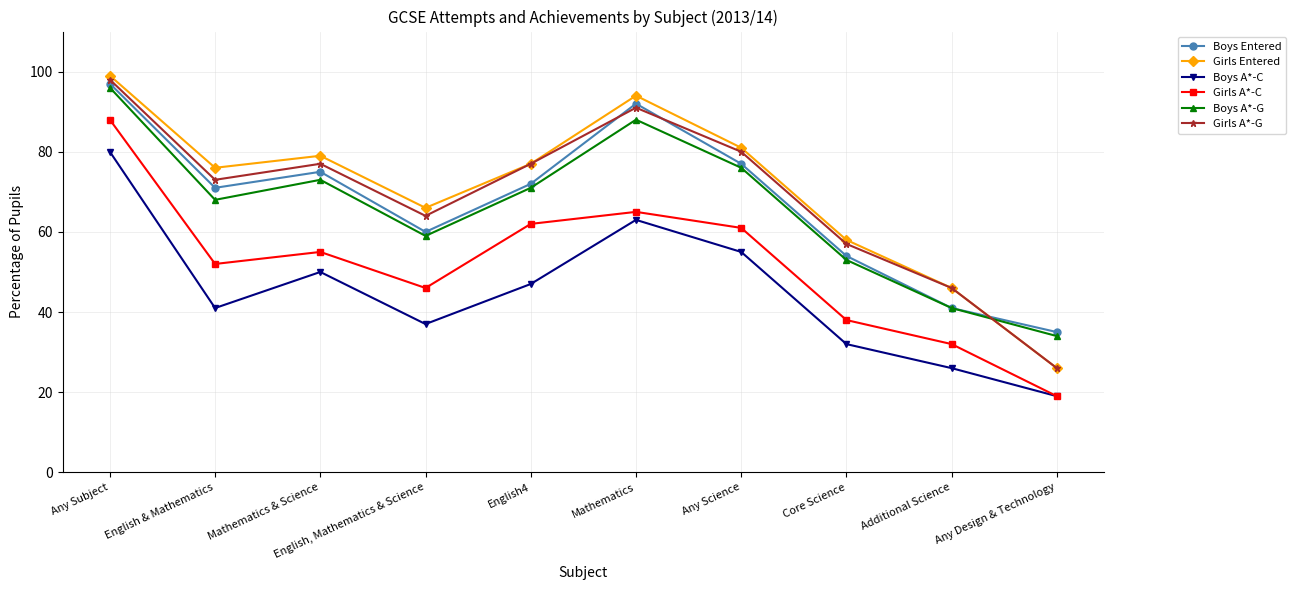

How many series are shown in this chart?

6